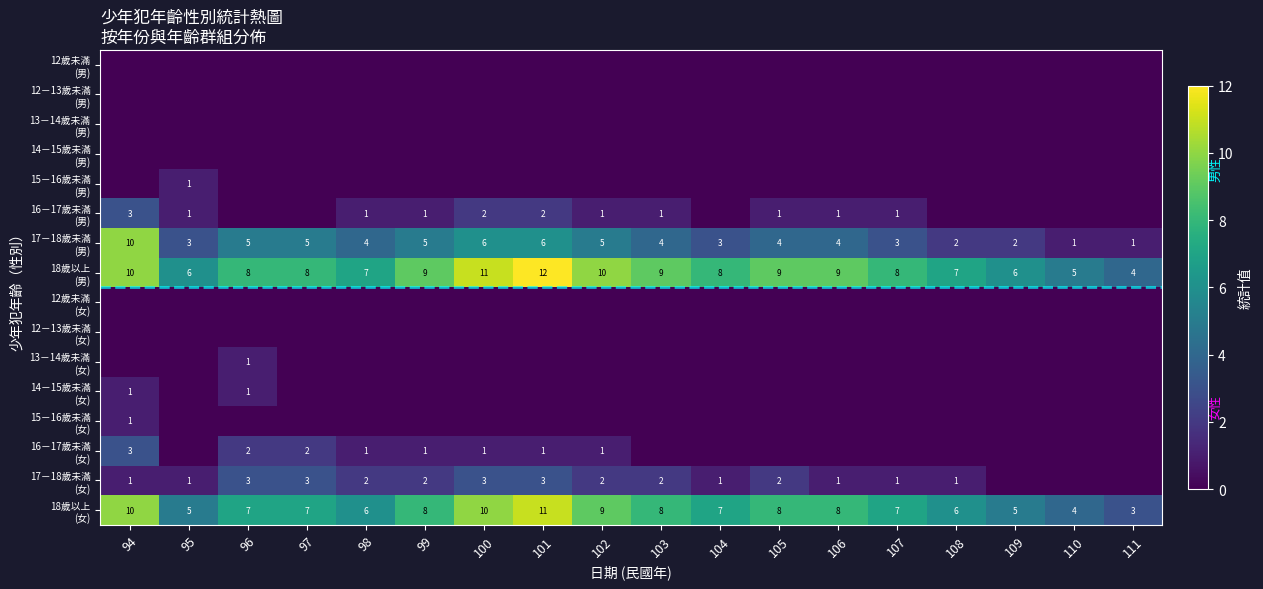

The 13－14歲未滿 (女) series shows 0 at 103. True or false?

True